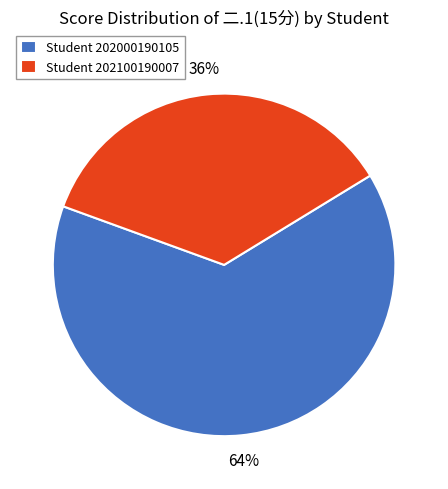

How many slices are in this pie chart?

2